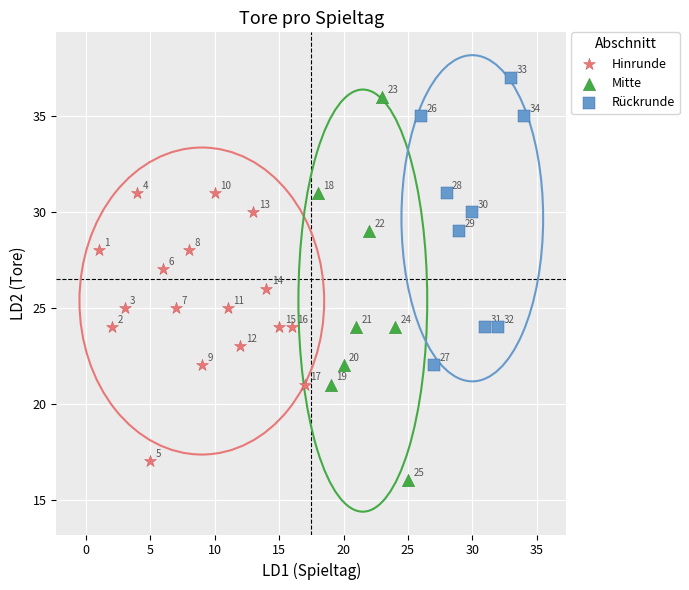

Which series contains the highest Y value?

Rückrunde